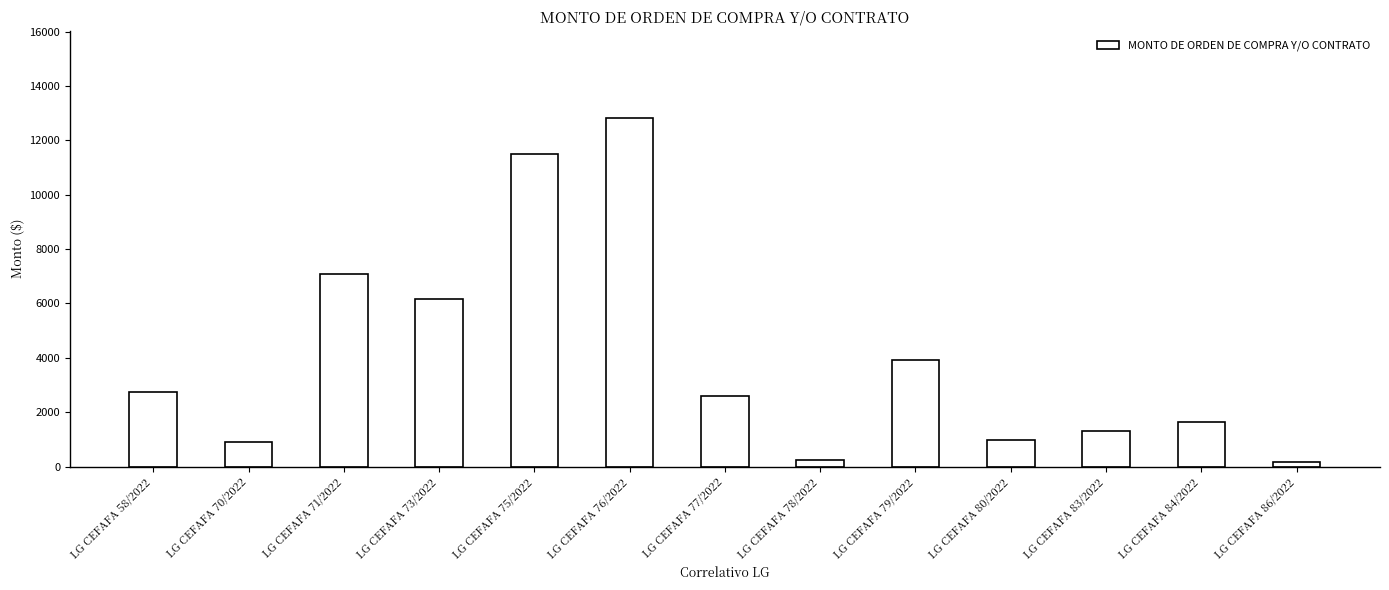

What is the label of the 1st bar from the left?

LG CEFAFA 58/2022